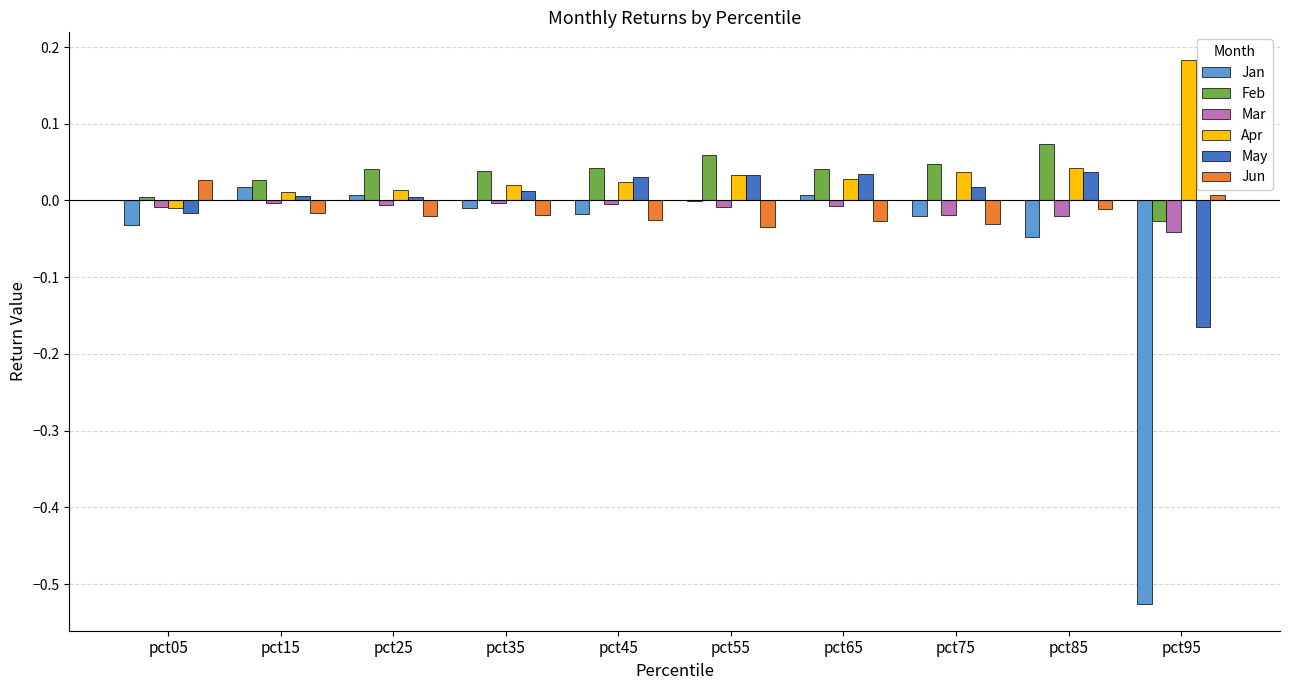

Count the number of categories in the chart.

10